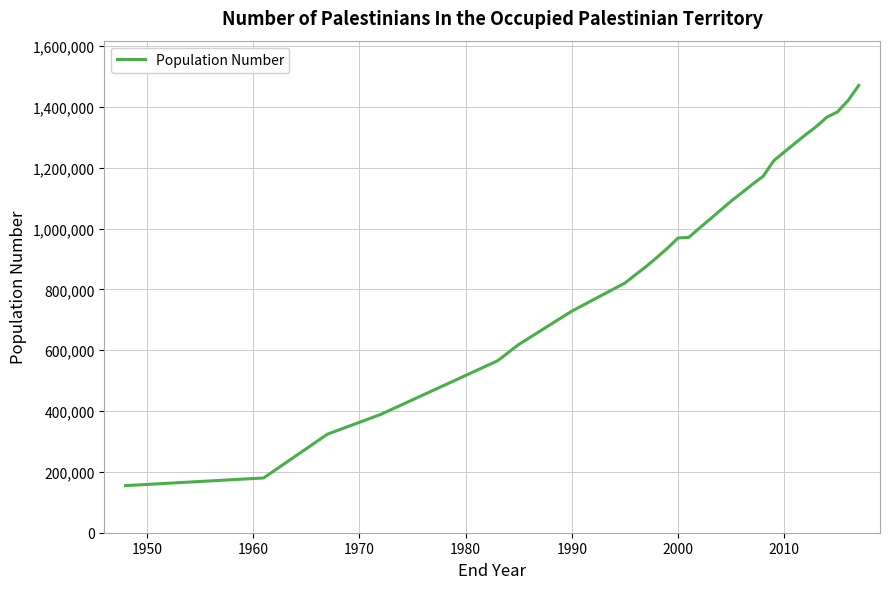

What is the greatest value displayed?

1471000